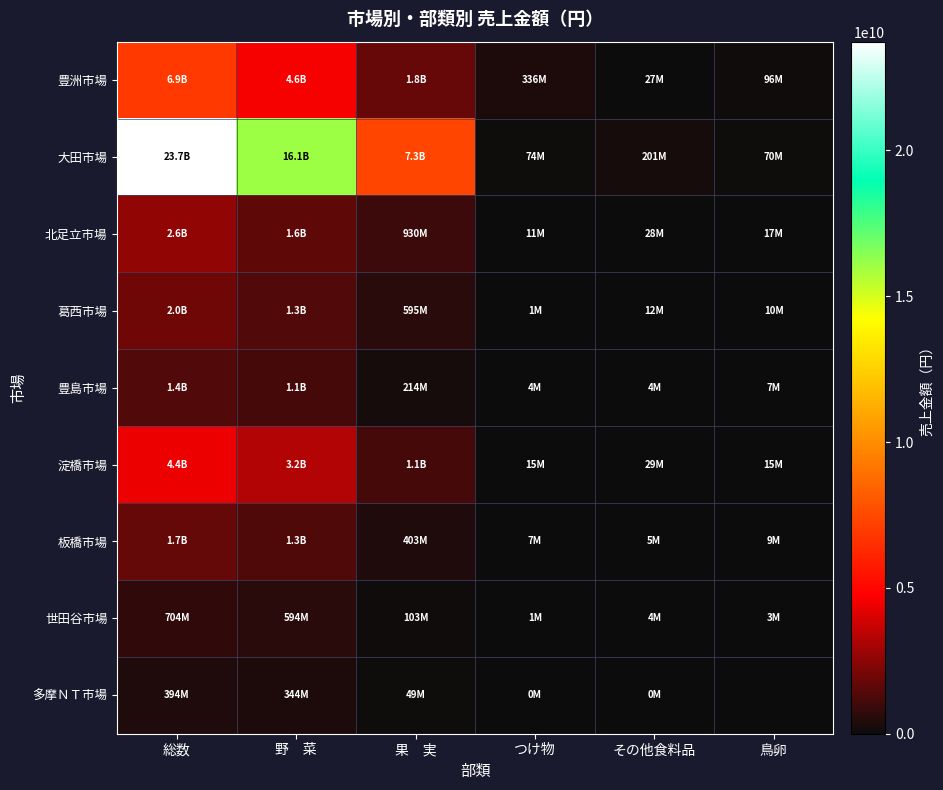

Rank the series at つけ物 from highest to lowest value.

豊洲市場, 大田市場, 淀橋市場, 北足立市場, 板橋市場, 豊島市場, 葛西市場, 世田谷市場, 多摩ＮＴ市場